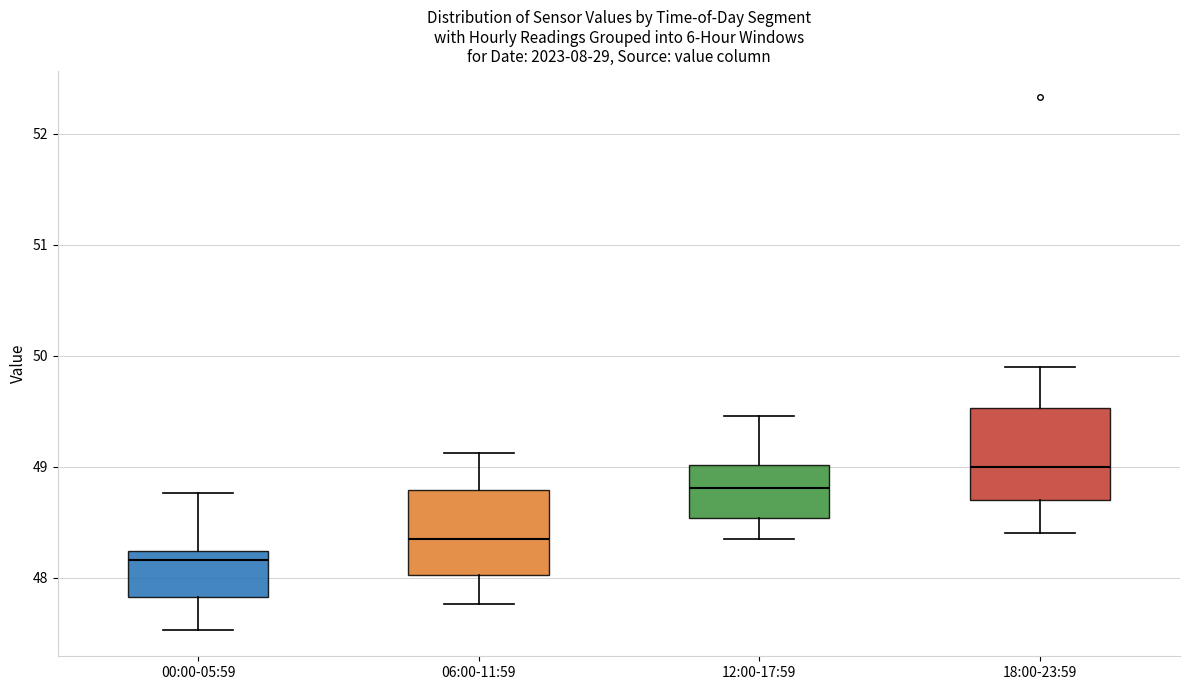

Which box has the highest median line?

18:00-23:59